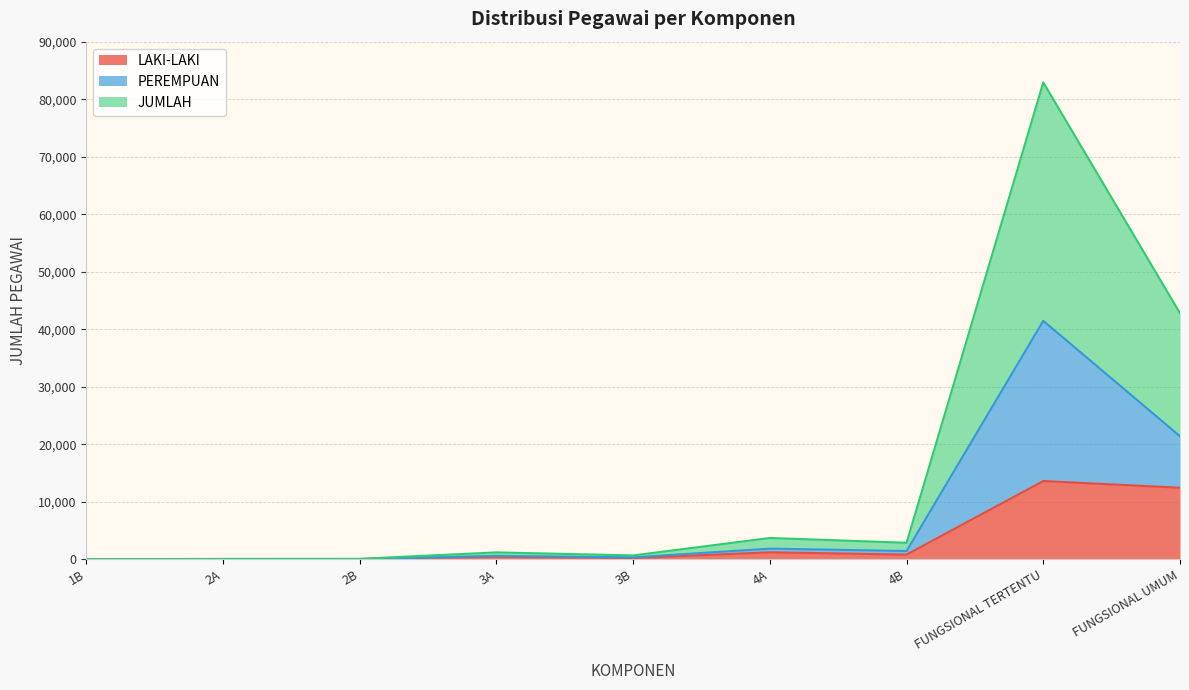

Which series has the largest total across all categories?

JUMLAH